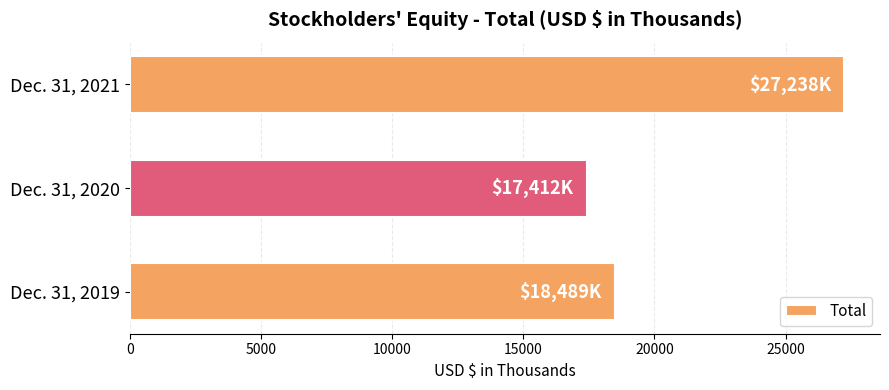

How many data points are less than 18489?

1